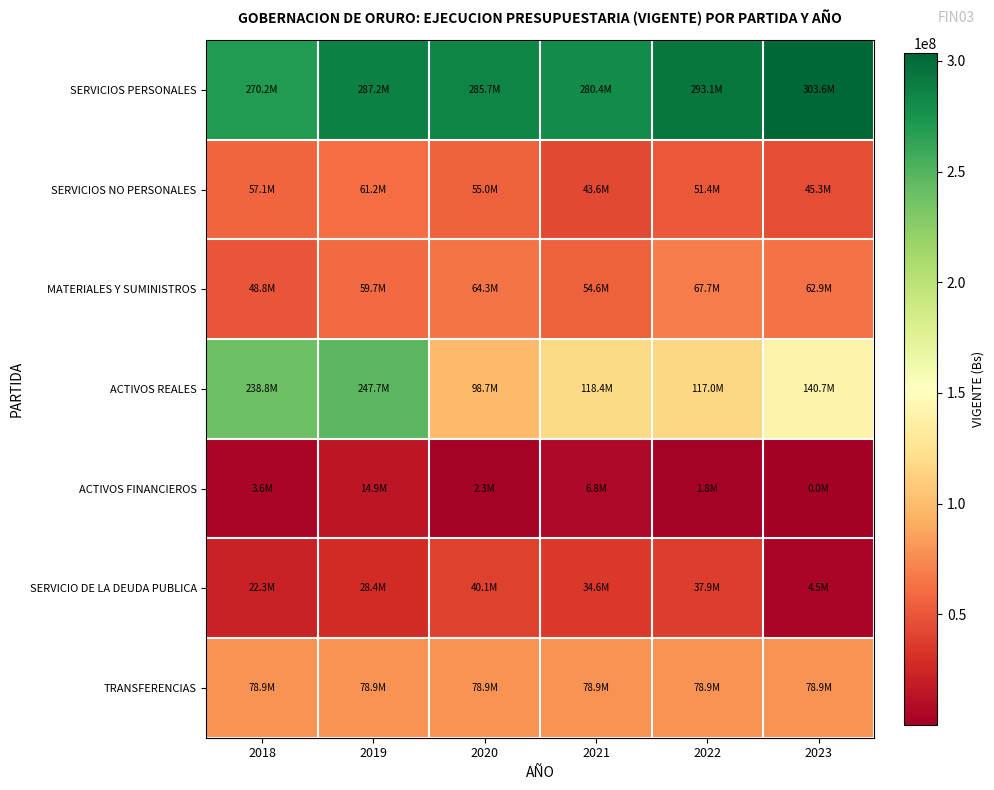

Which series changed the most between 2018 and 2022?

ACTIVOS REALES